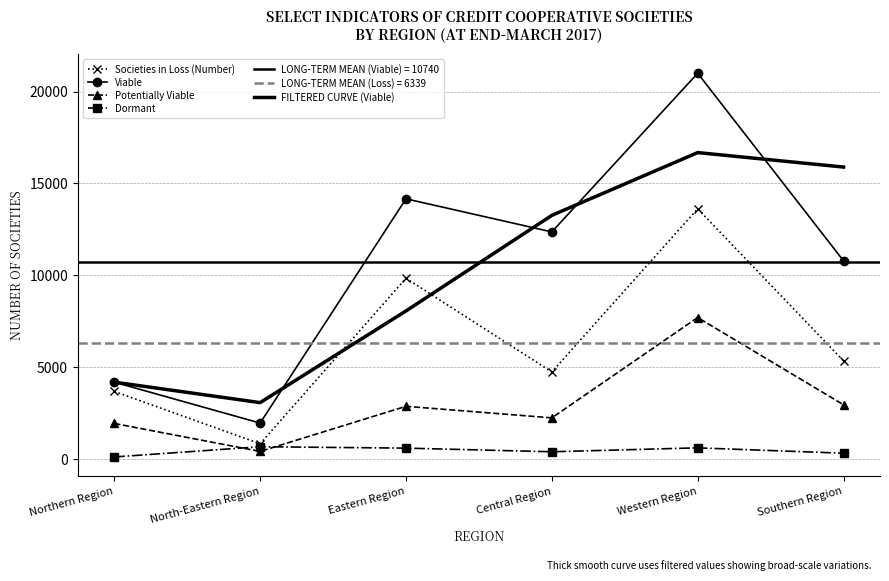

True or false: Viable and Potentially Viable intersect in this chart.

False